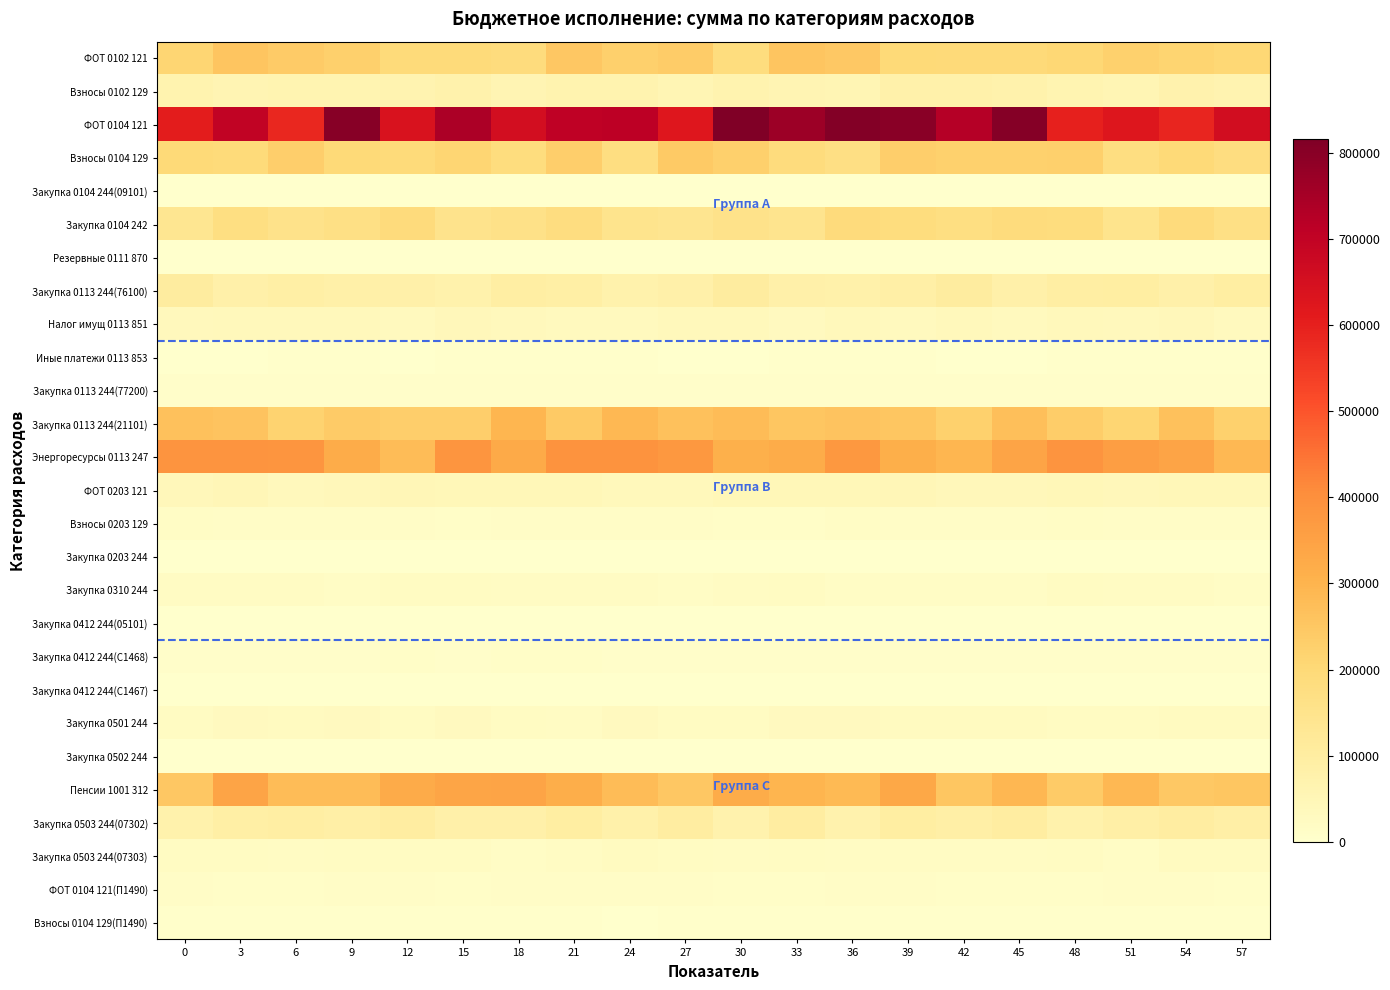

At which category is the sum across all series the highest?

39